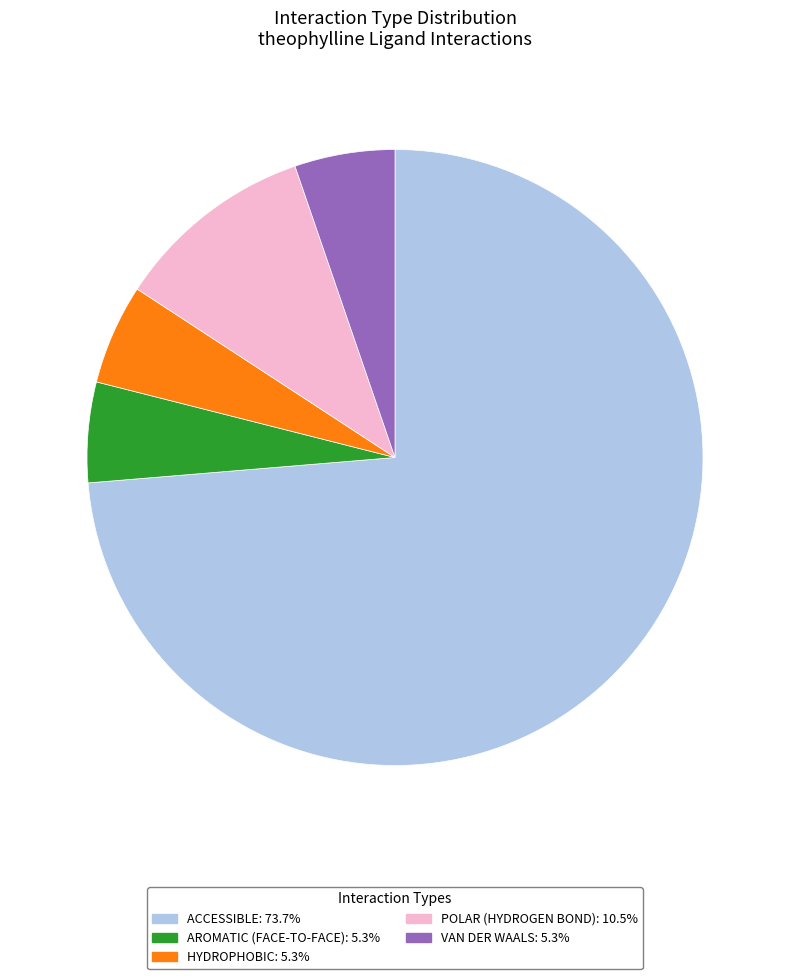

Does any single category account for the majority?

Yes